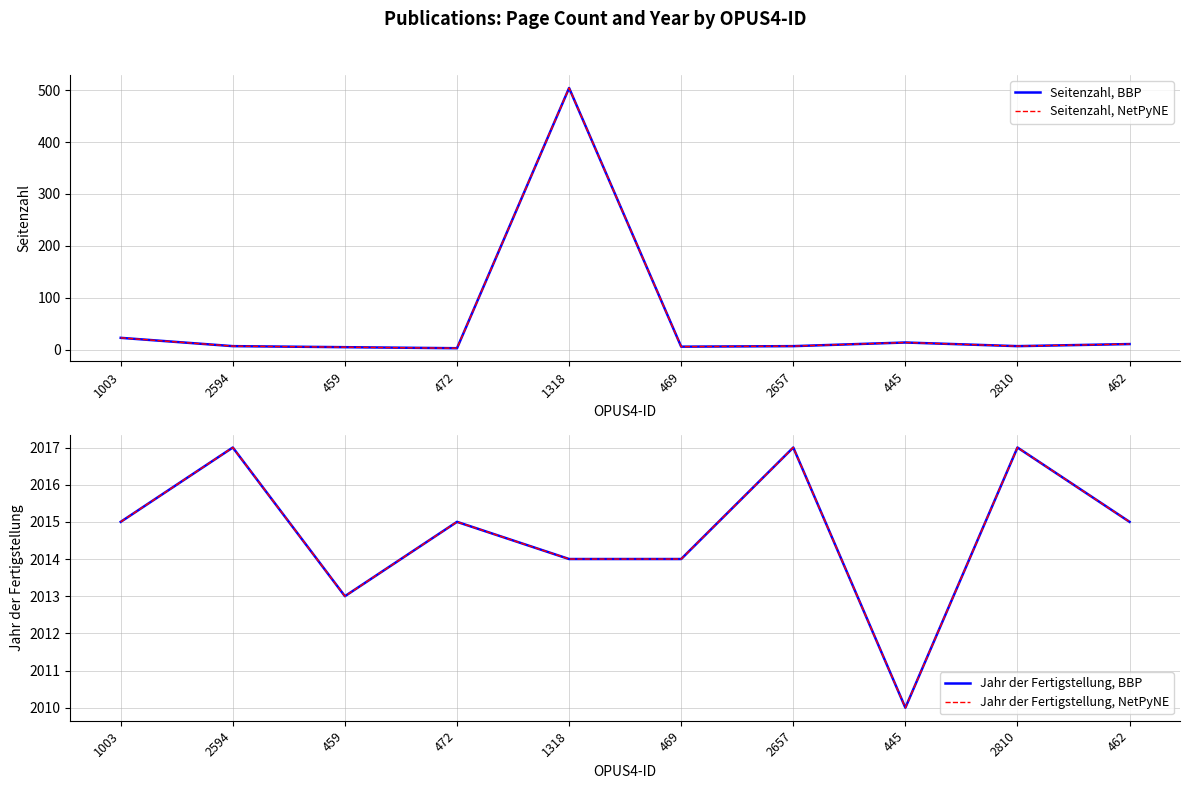

True or false: Seitenzahl, BBP and Jahr der Fertigstellung, NetPyNE intersect in this chart.

False